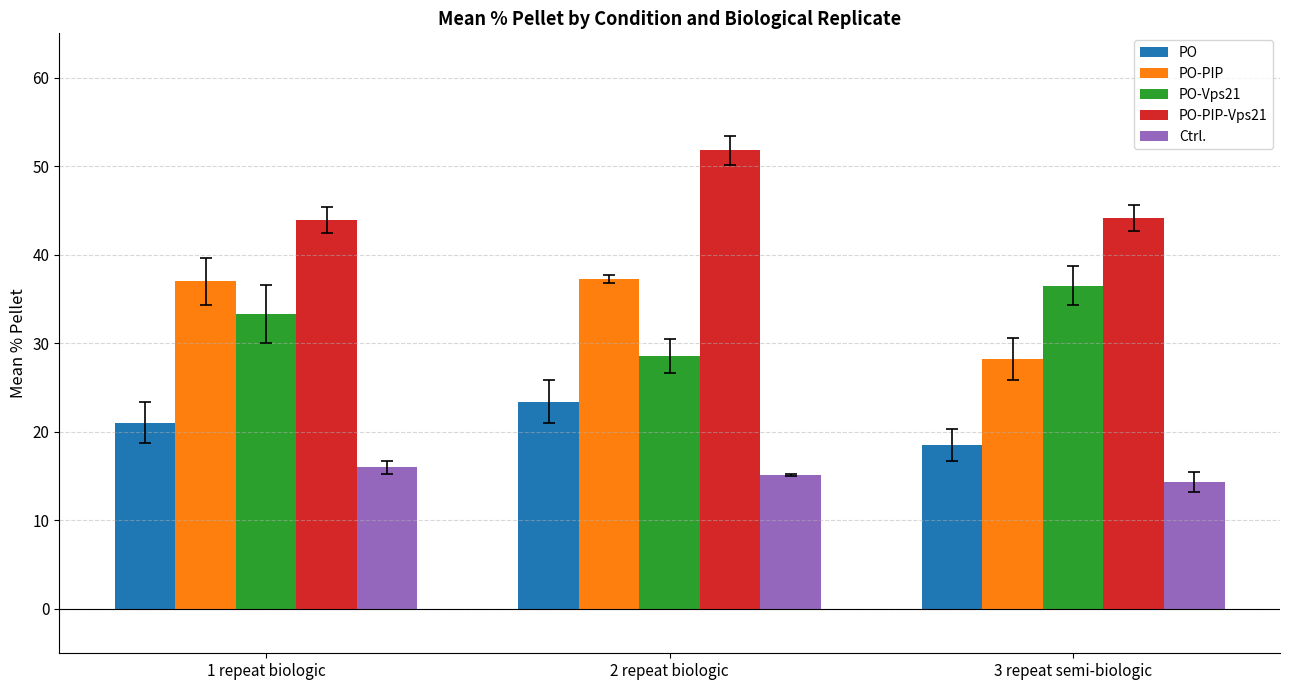

Are the bars grouped side by side (vs. stacked)?

Yes